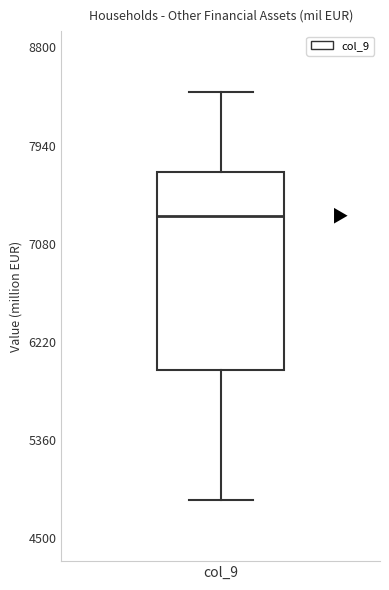

Where does the upper whisker of the box for col_9 end on the y-axis? The values are not printed on the chart, so give them approximately, as read against the axis.

8400